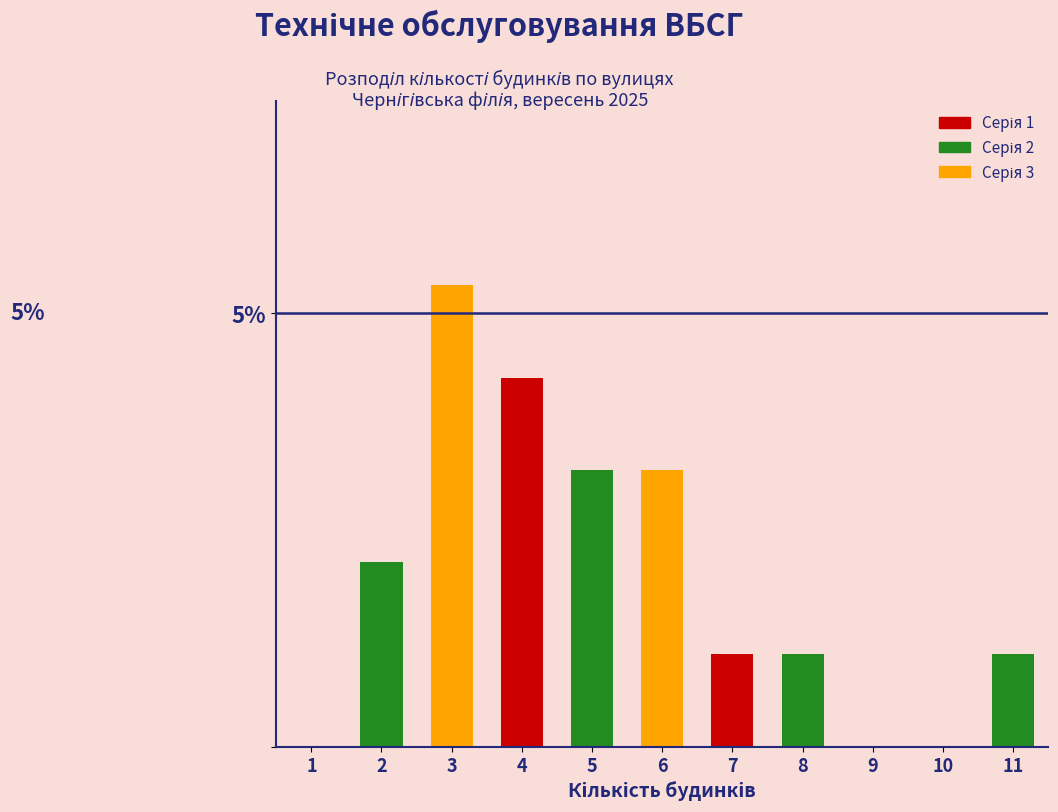

Are the bars horizontal?

No